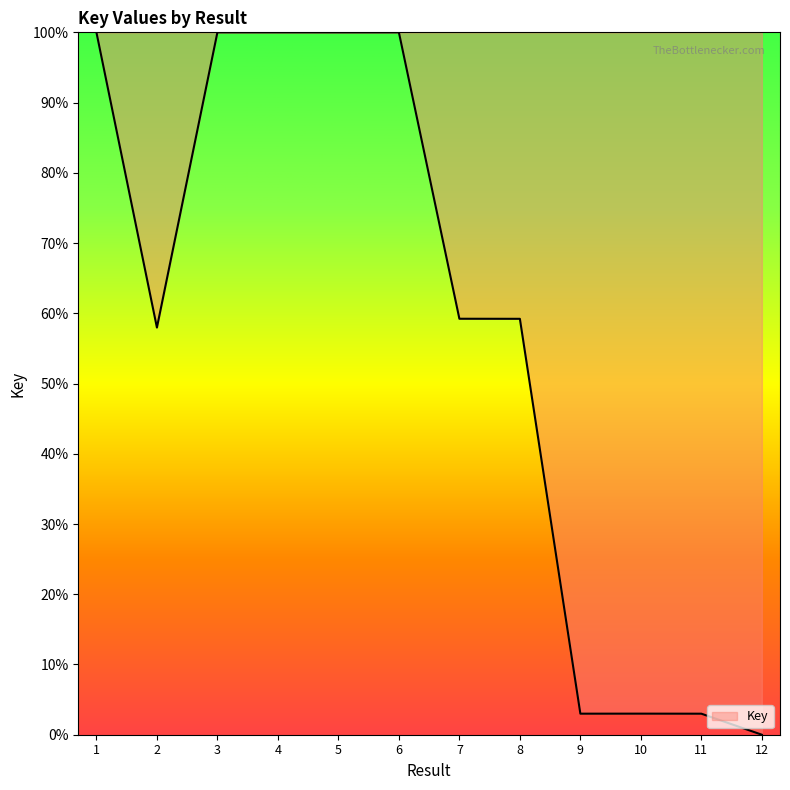

The value at 2 is 28.4. True or false?

False